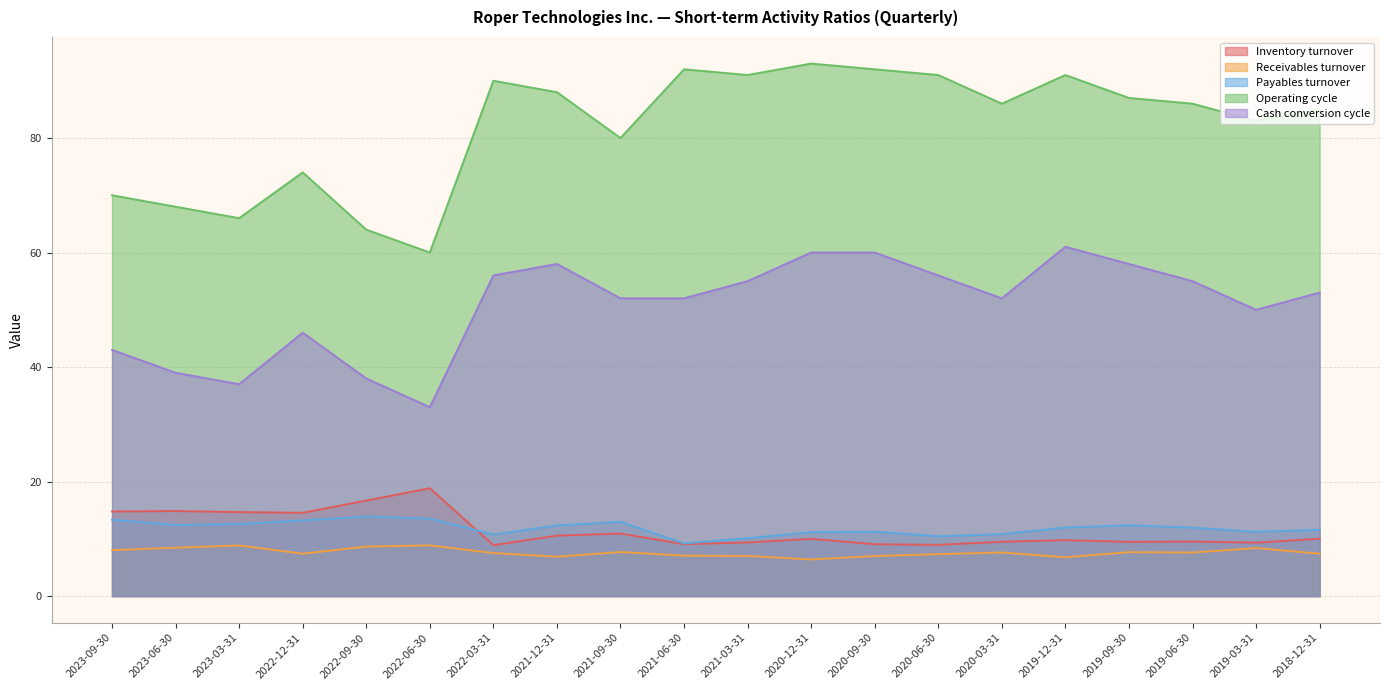

Does the chart have visible grid lines?

Yes